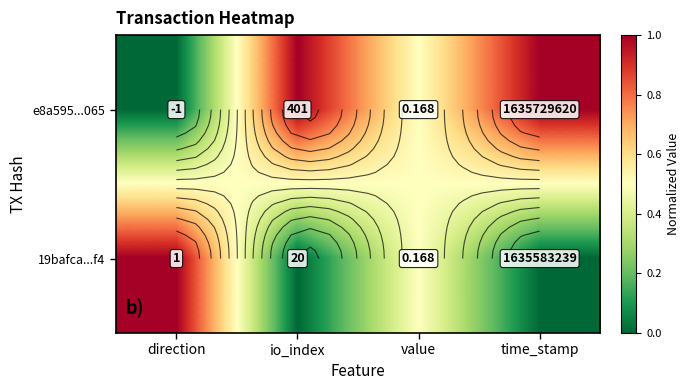

Is it true that 19bafca...f4 equals 0.0 at io_index?

True